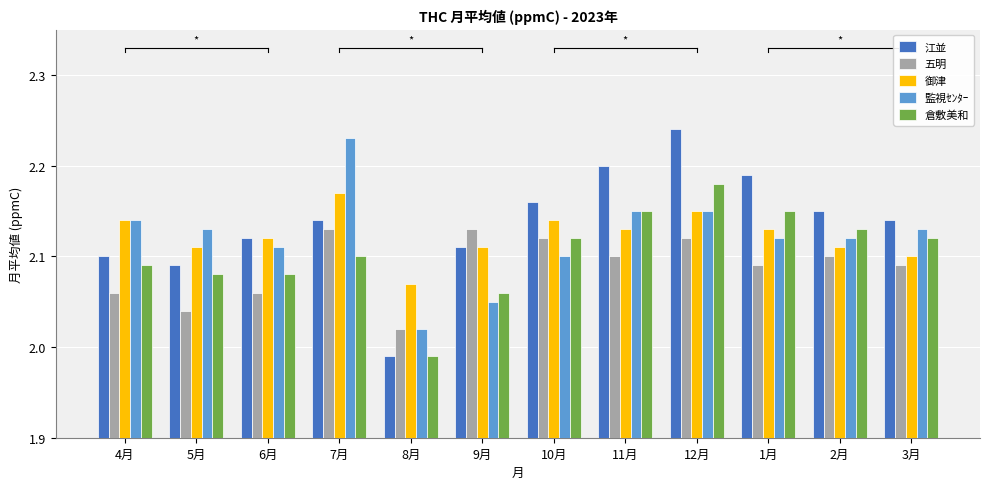

List the series in order of their peak value, lowest first.

五明, 御津, 倉敷美和, 監視ｾﾝﾀｰ, 江並